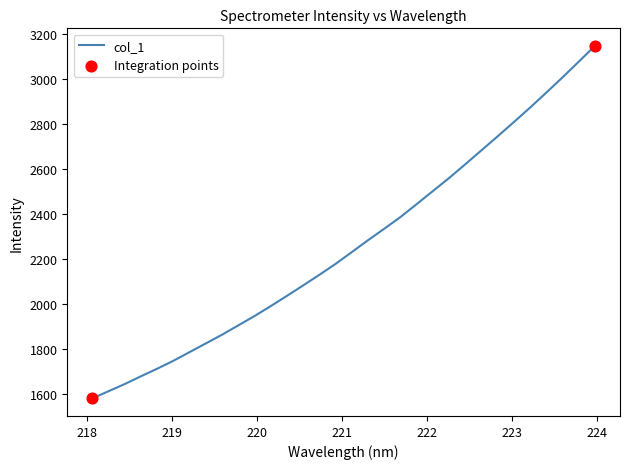

What is the maximum value shown in the chart?

3148.6